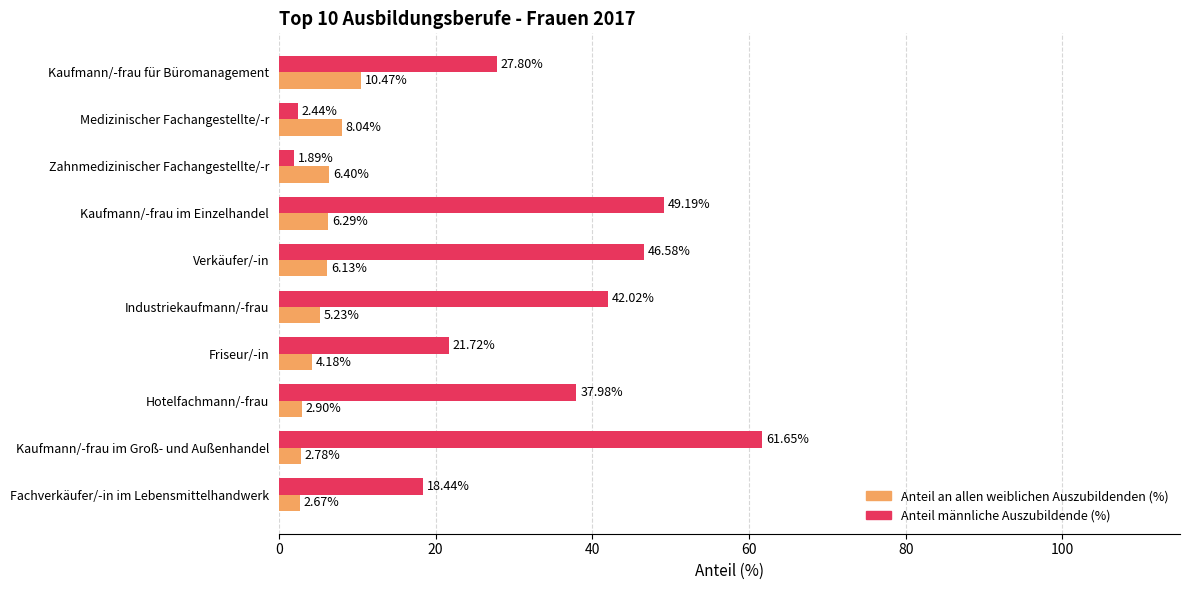

Which series has the largest total across all categories?

Anteil männliche Auszubildende (%)